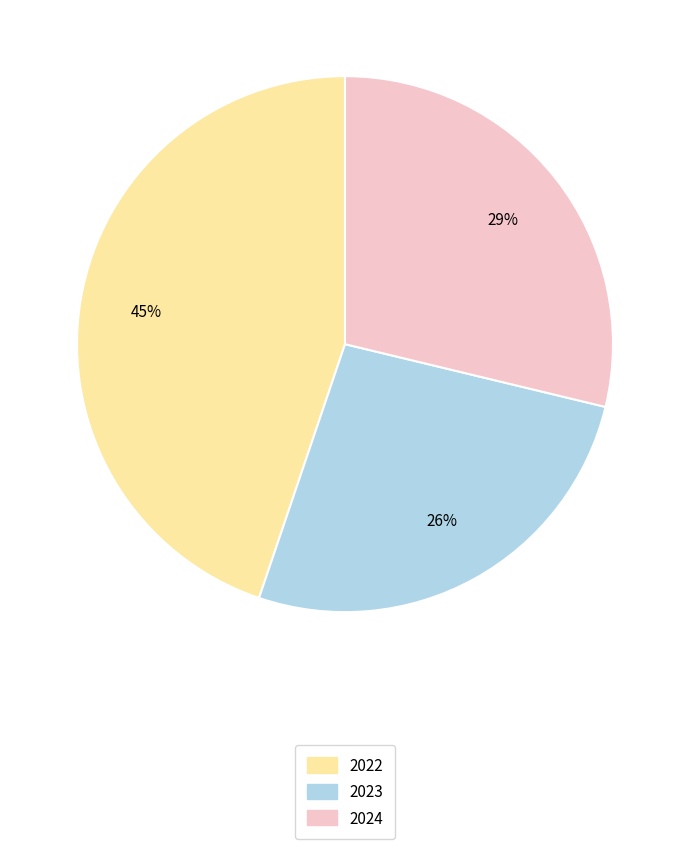

To the nearest percent, what is the combined percentage of 2023 and 2024?

55%